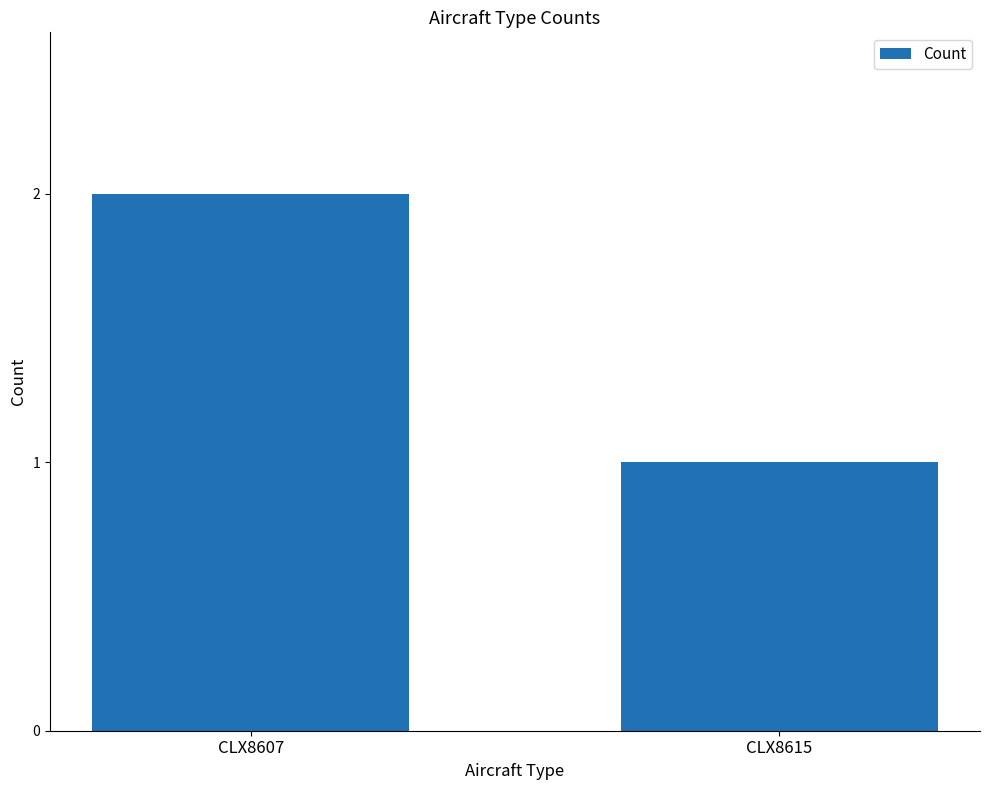

Reading right to left, list all the values displayed in this chart.

1	2